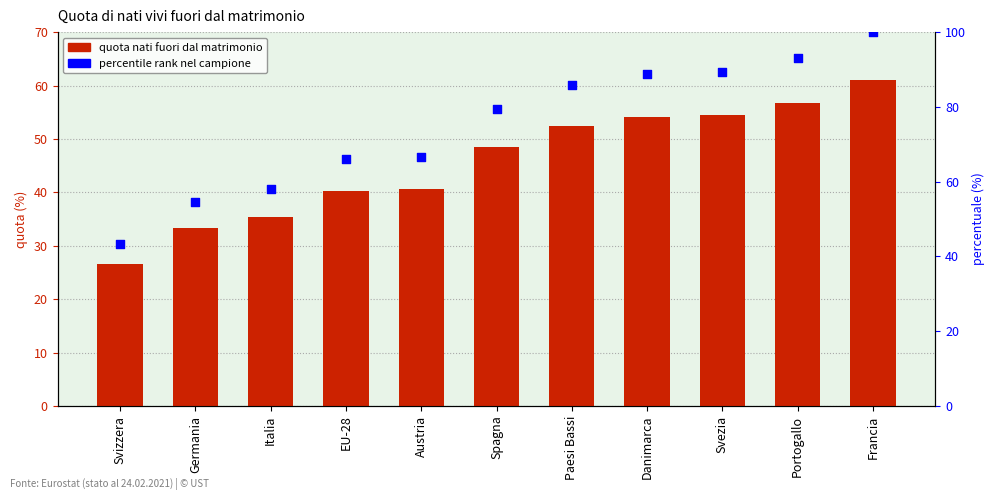

Which series reaches the maximum Y coordinate?

percentile rank